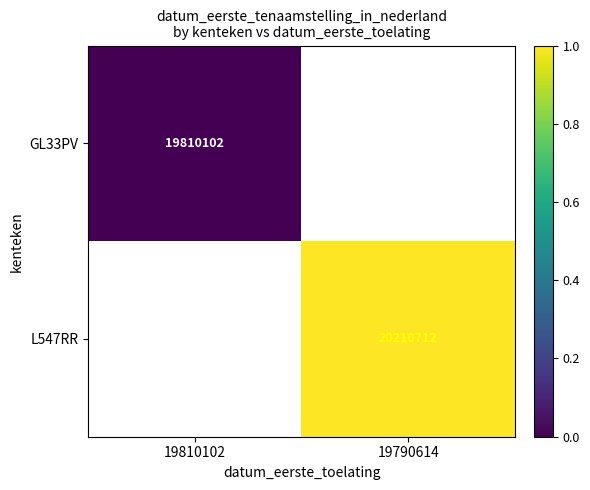

Is the value of L547RR at 19790614 greater than the value of GL33PV at 19810102?

Yes